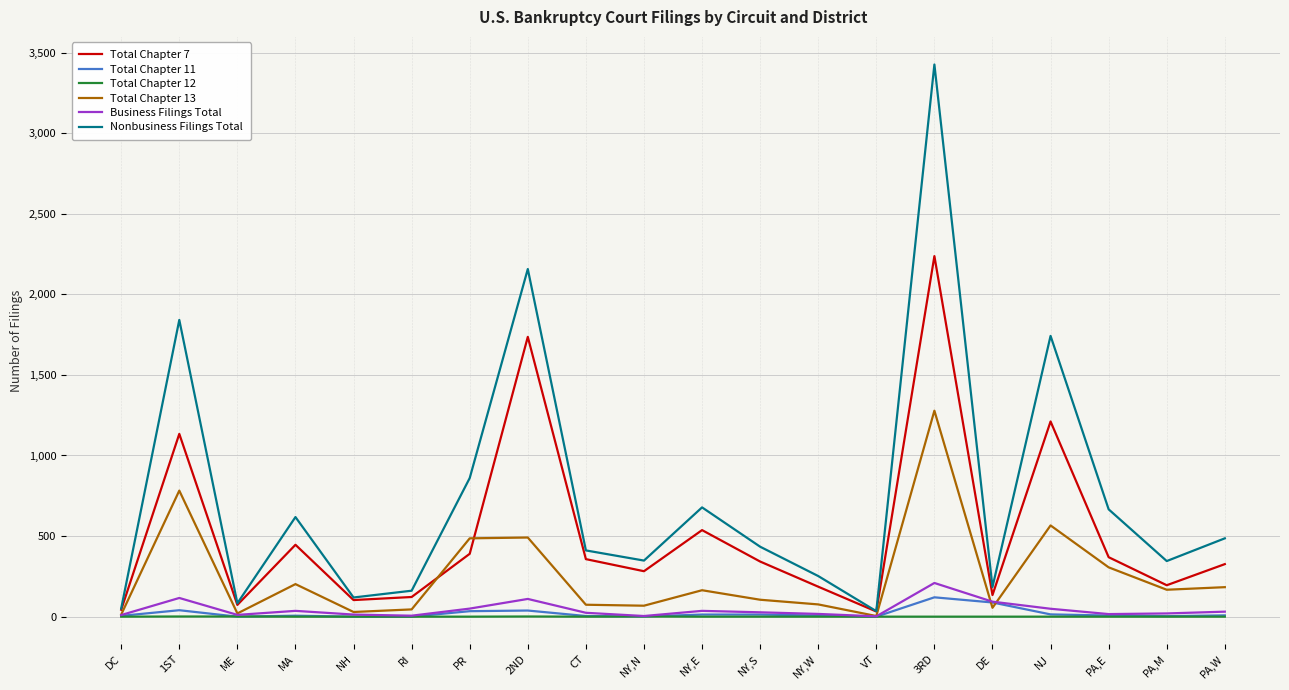

What position from the left is 1ST?

2